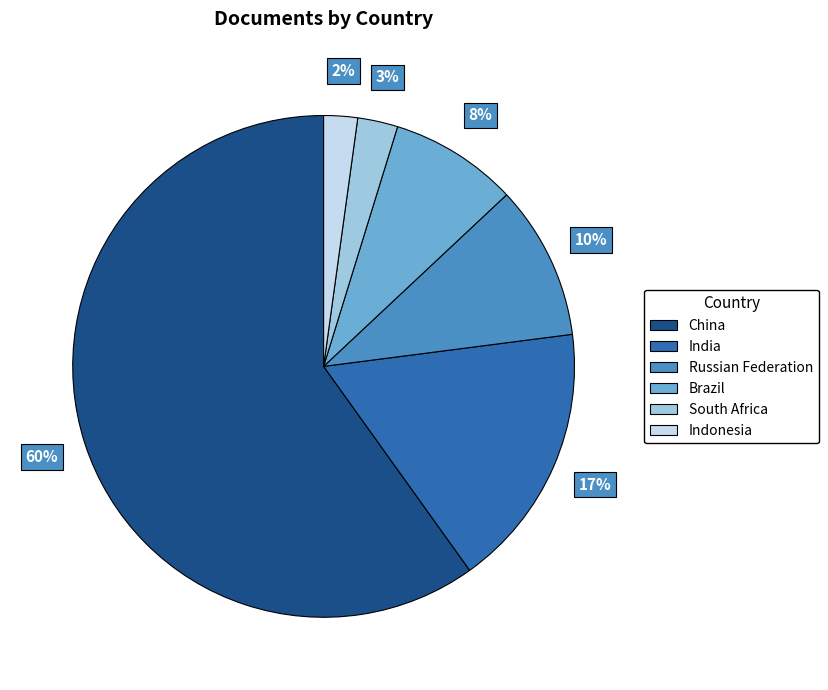

Do Indonesia and China together represent more than half of the pie?

Yes